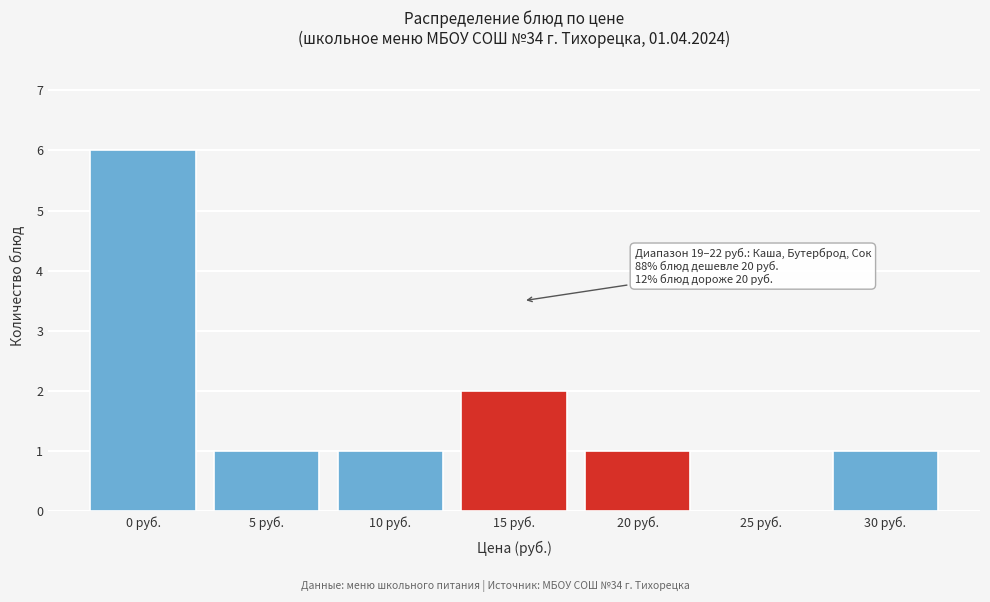

Reading left to right, transcribe all the data shown in this chart.

0 руб.=6	5 руб.=1	10 руб.=1	15 руб.=2	20 руб.=1	25 руб.=0	30 руб.=1